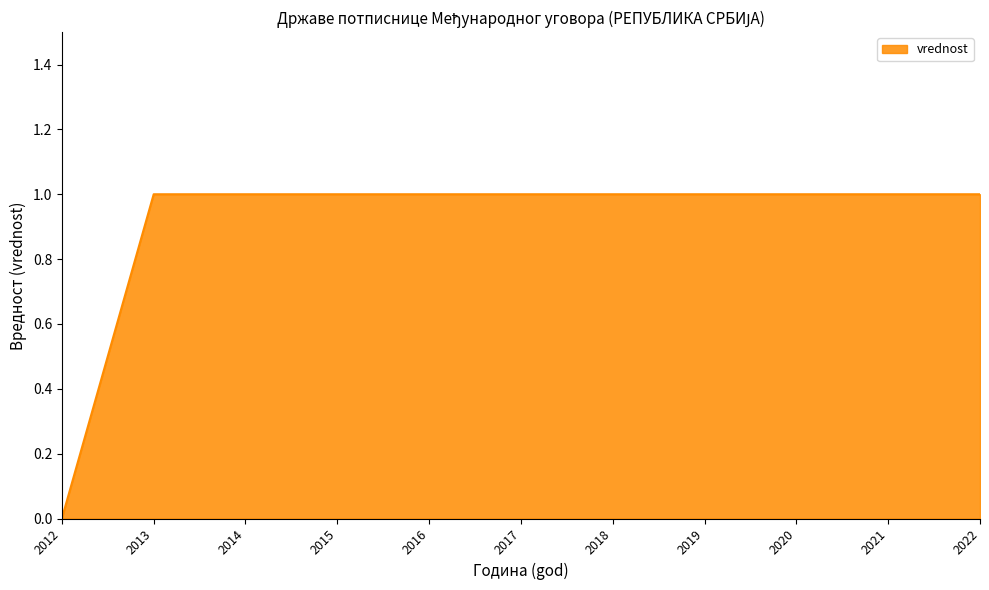

How many series are shown in this chart?

1